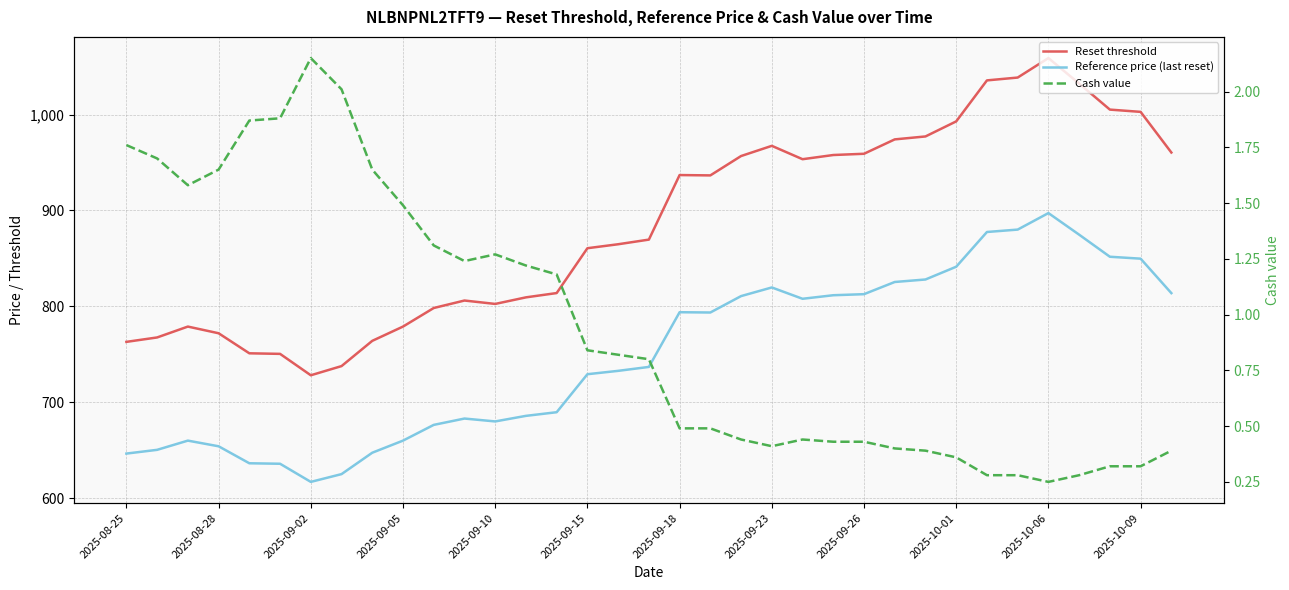

What is the total value across all series at 22?

1761.9